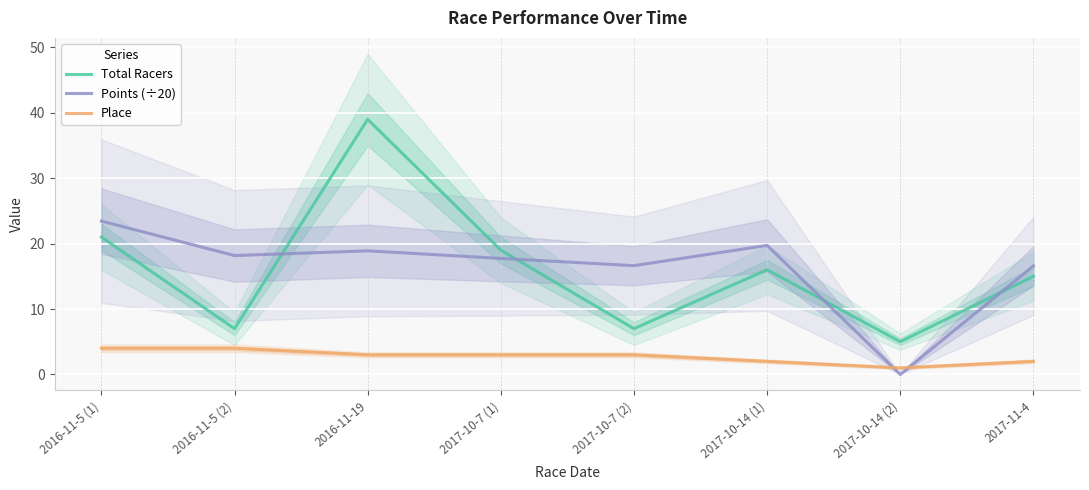

After their last crossing, which series has the higher values: Total Racers or Points (÷20)?

Points (÷20)